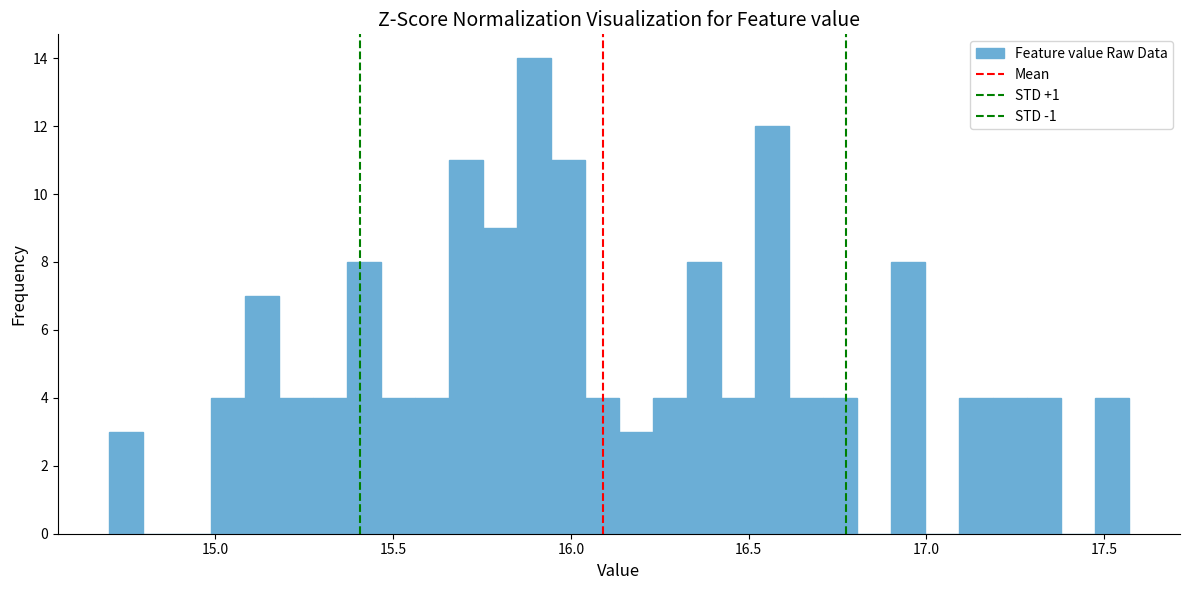

Read against the x-axis, roughly where is the centre of the tallest bar?

15.90